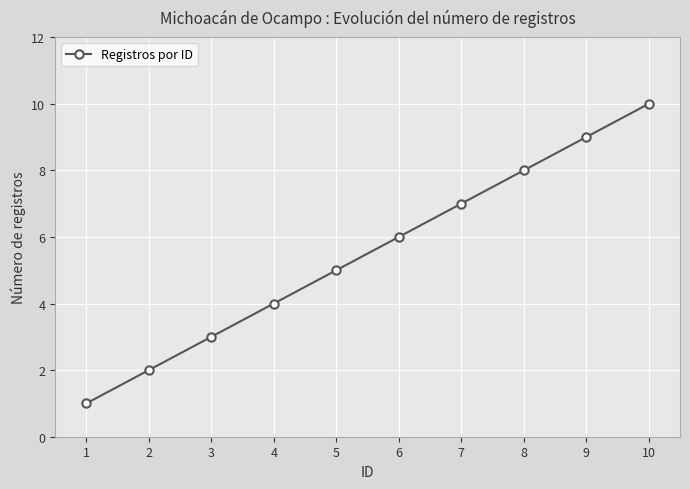

What is the value of the 7th point from the left?

7